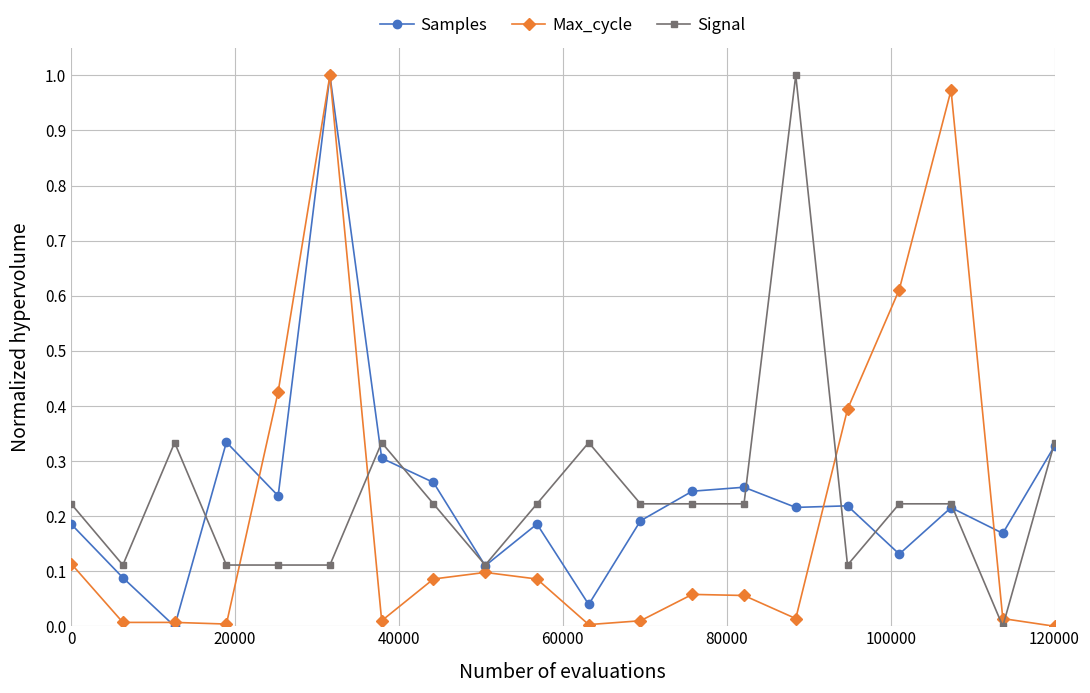

True or false: Max_cycle has more than 0 points higher than both neighbors.

True